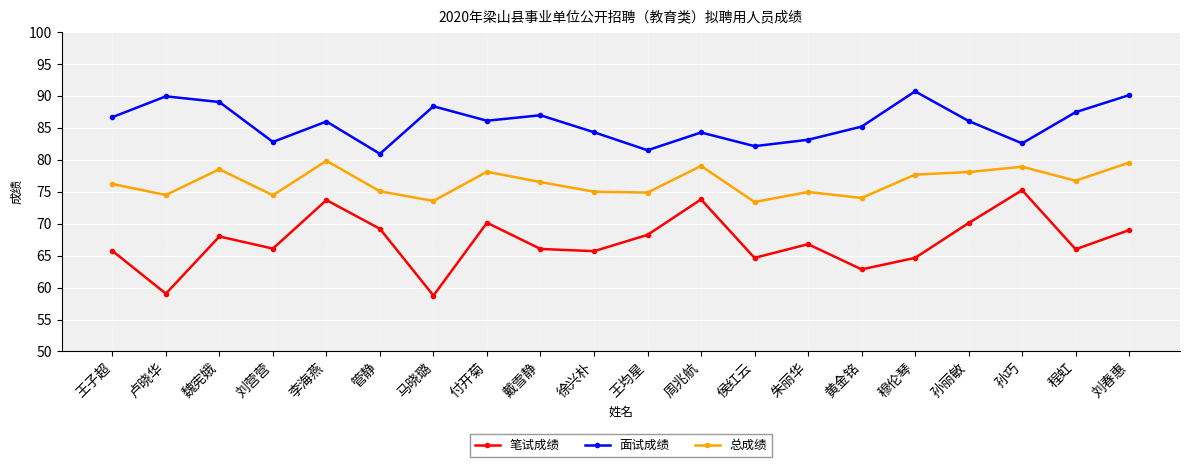

How many categories are shown in the chart?

20